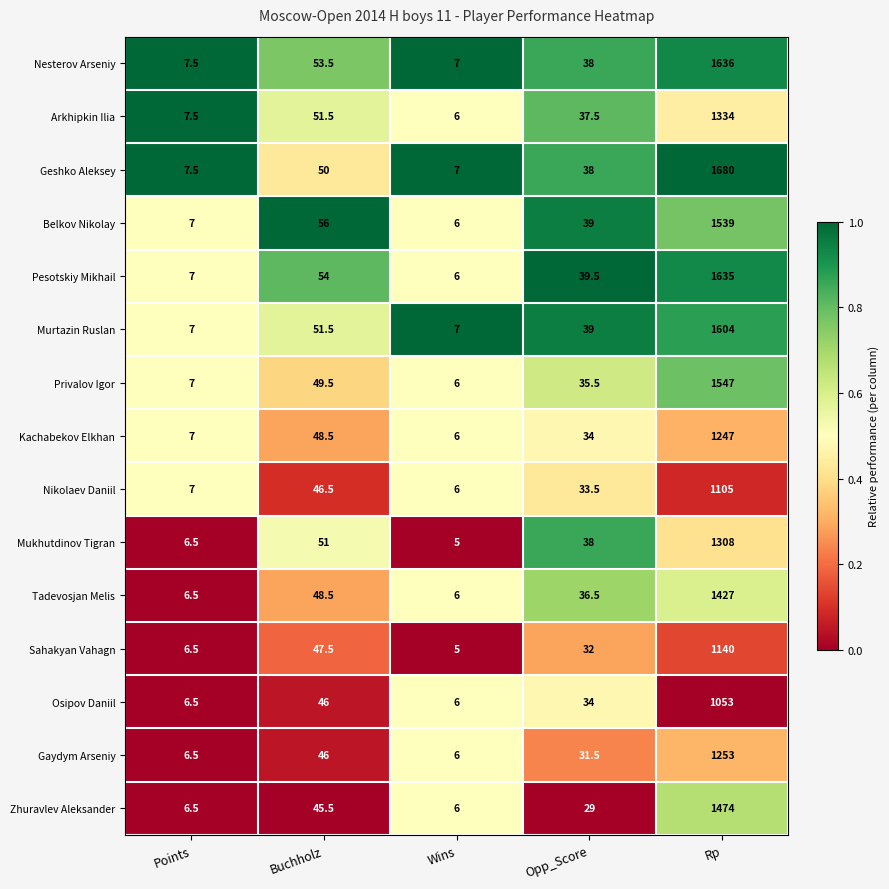

What is the total value across all series at Wins?

91.0